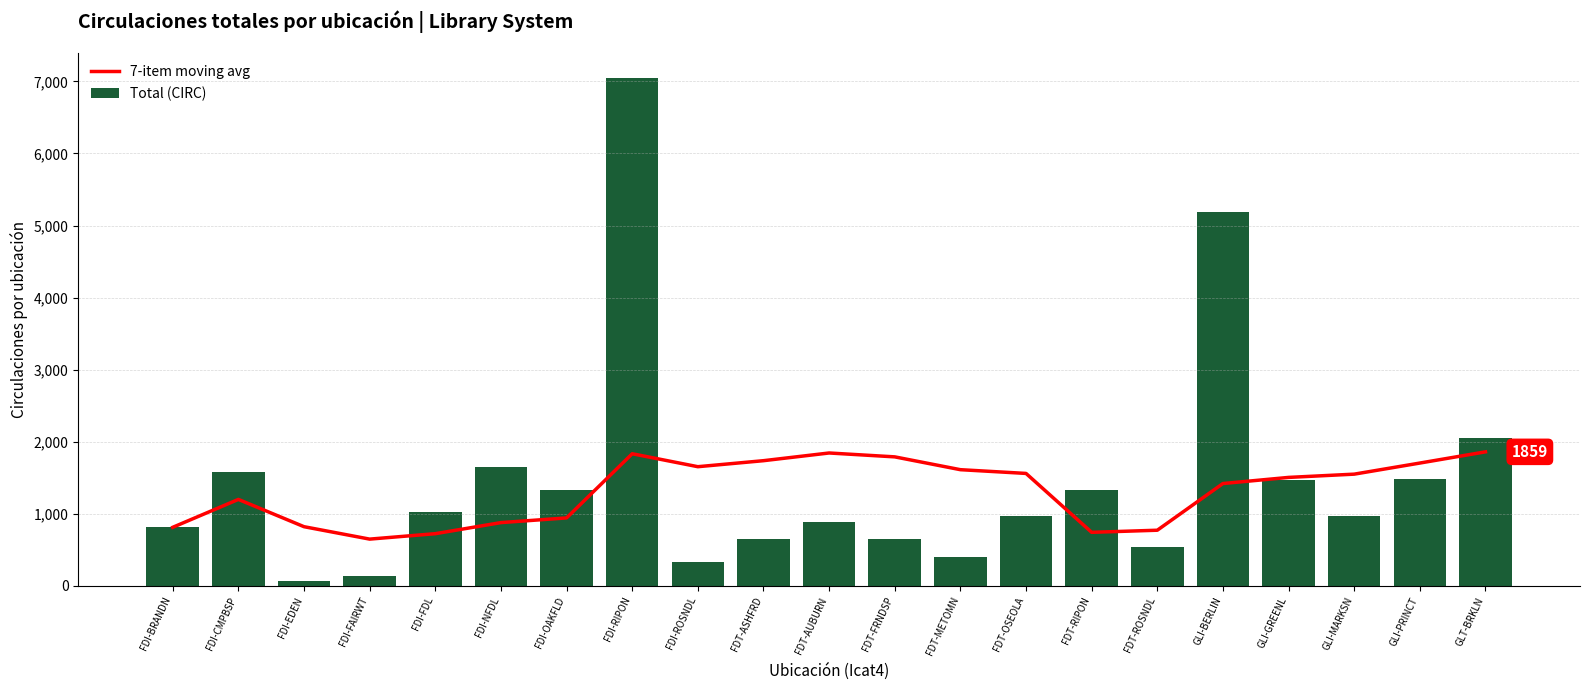

Is it true that Total (CIRC) equals 20.2 at FDI-EDEN?

False